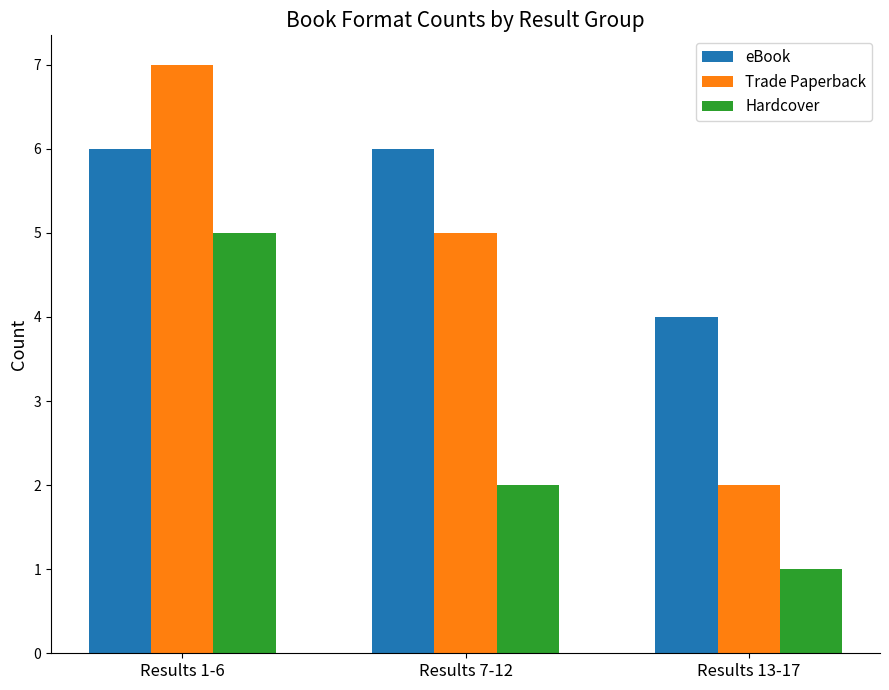

Which series has the largest total across all categories?

eBook